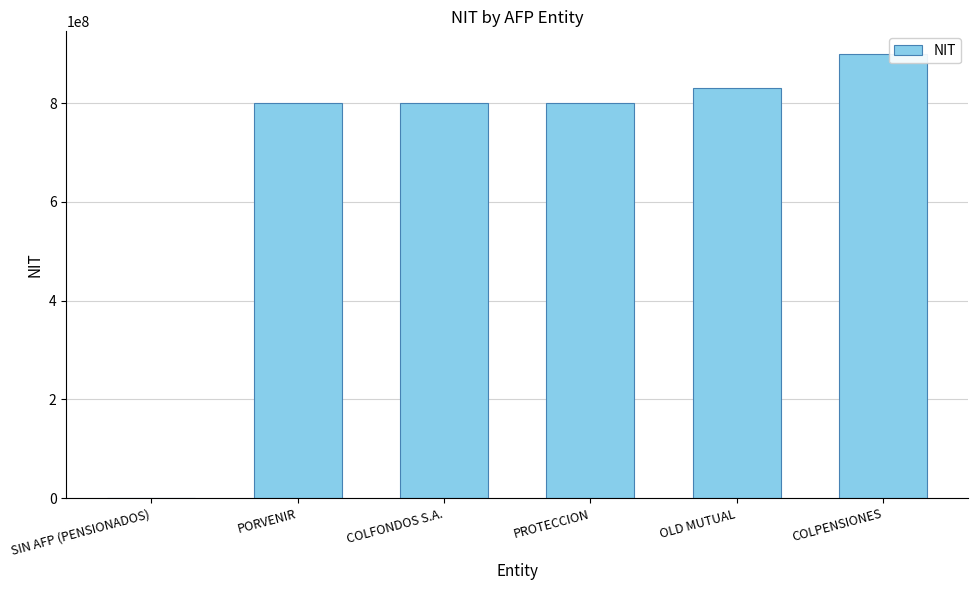

What is the change in value from PROTECCION to OLD MUTUAL?

+29895393